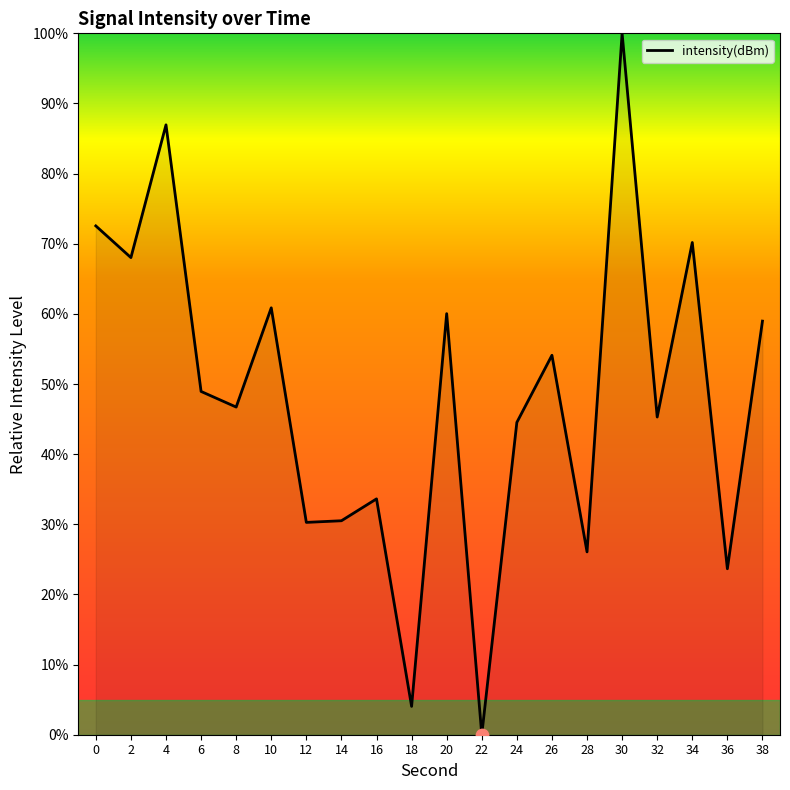

What is the change in value from 28 to 38?

+32.9